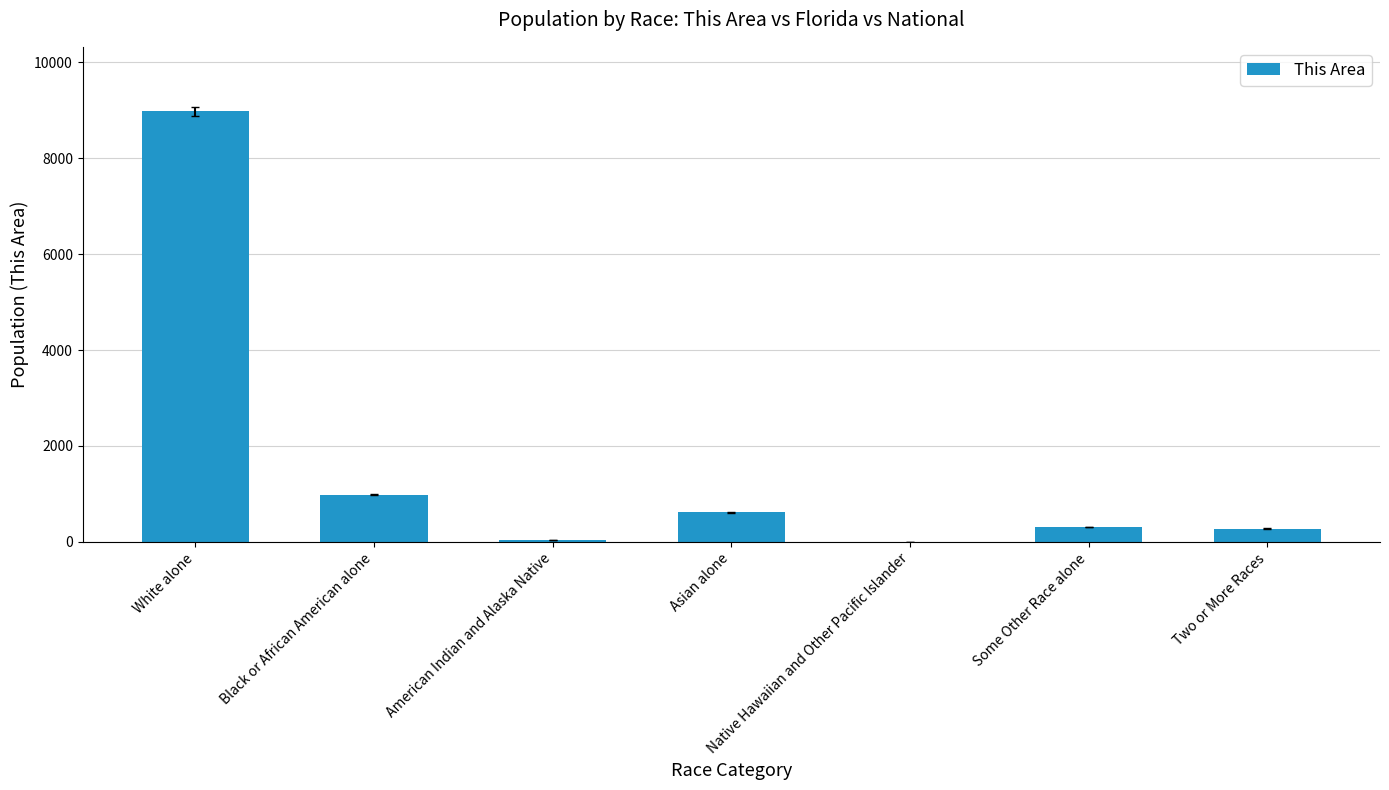

Approximately how many times larger is the value at White alone compared to American Indian and Alaska Native?

256.5